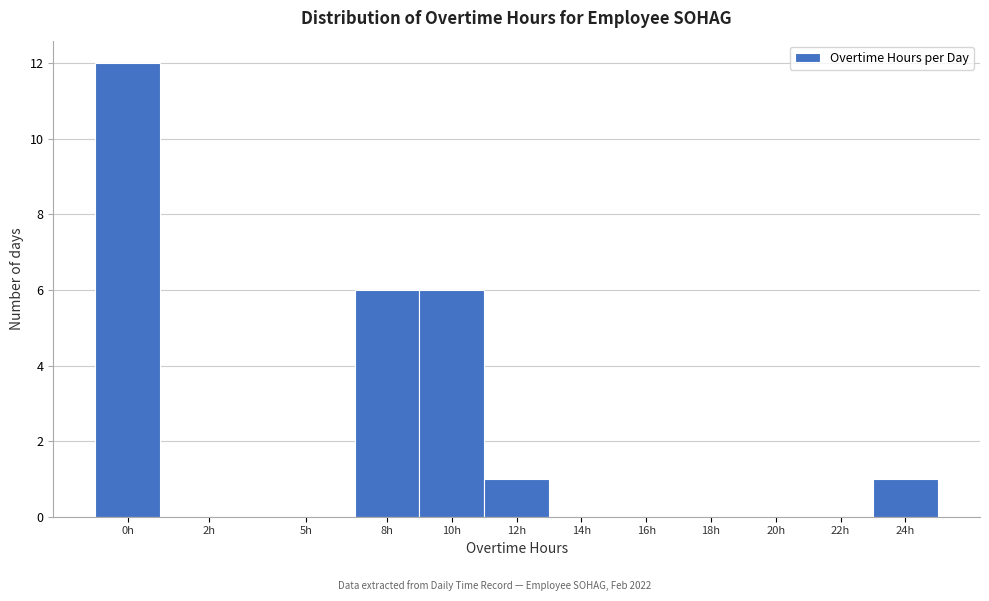

Reading left to right, what are all the values shown in this chart?

0h=12	2h=0	5h=0	8h=6	10h=6	12h=1	14h=0	16h=0	18h=0	20h=0	22h=0	24h=1